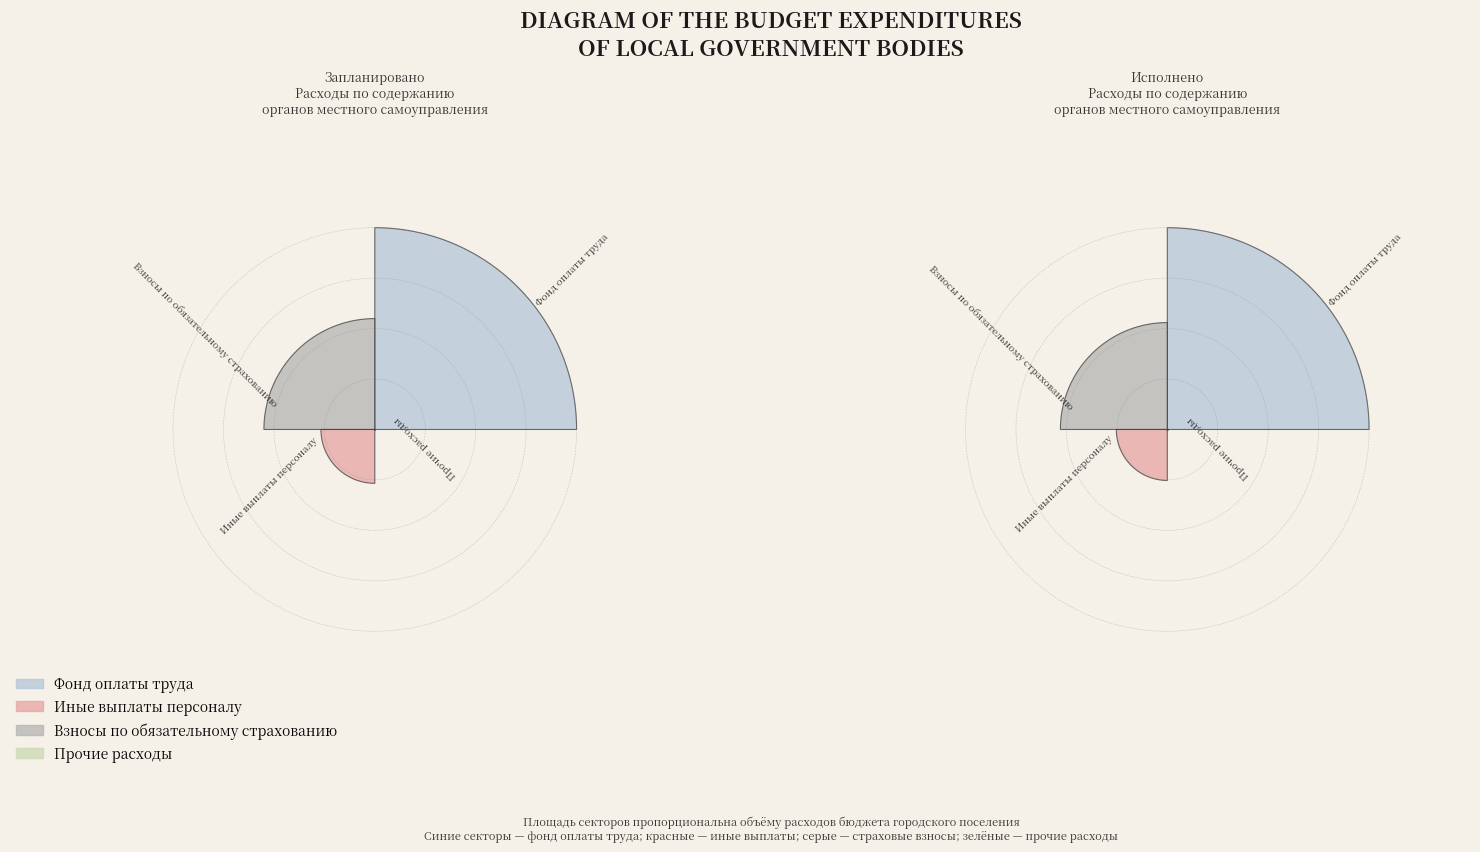

Is it true that Исполнено is 28% of the pie?

False